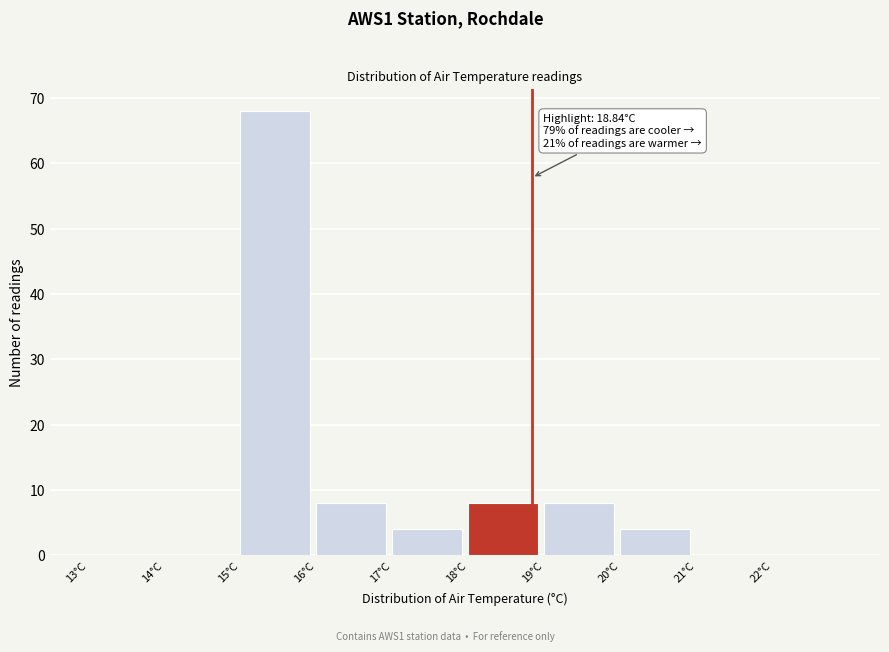

Over which range of the x-axis is the bar tallest?

15 to 16